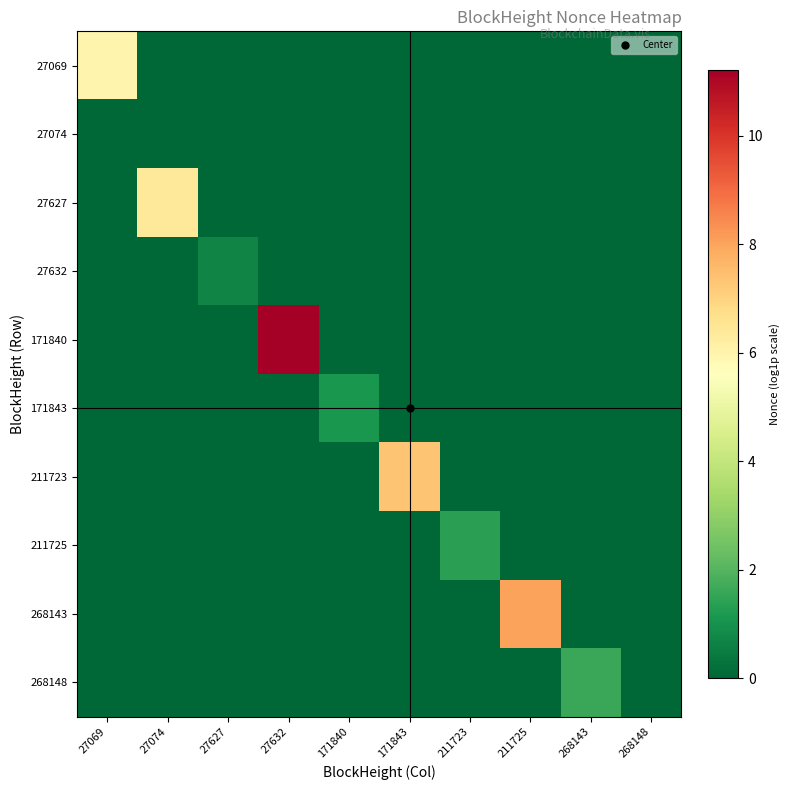

Which series has the largest range (max minus min)?

171840